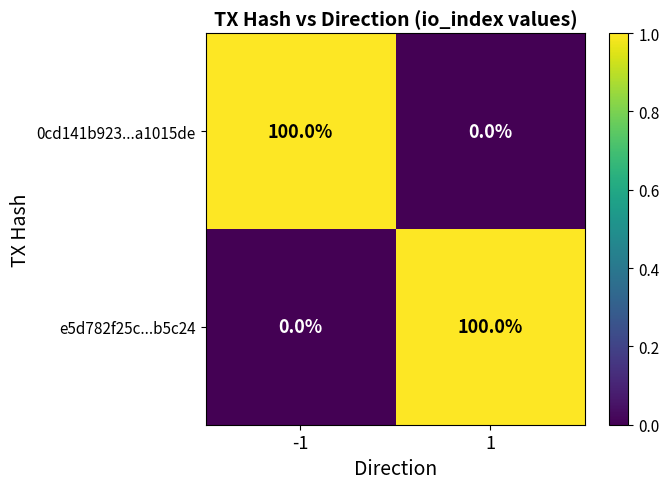

What is the difference between the highest and lowest values at 1?

100